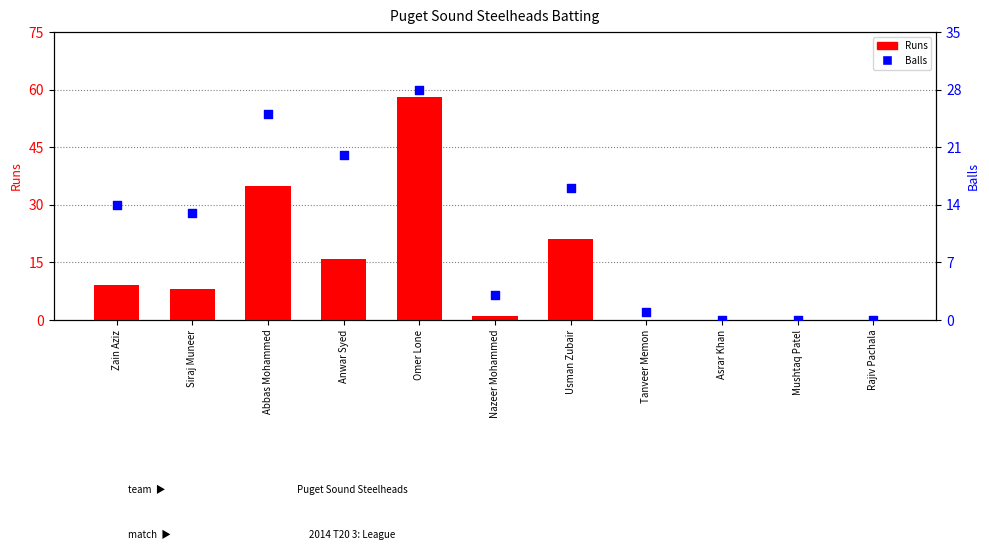

At which category is the sum across all series the highest?

Omer Lone